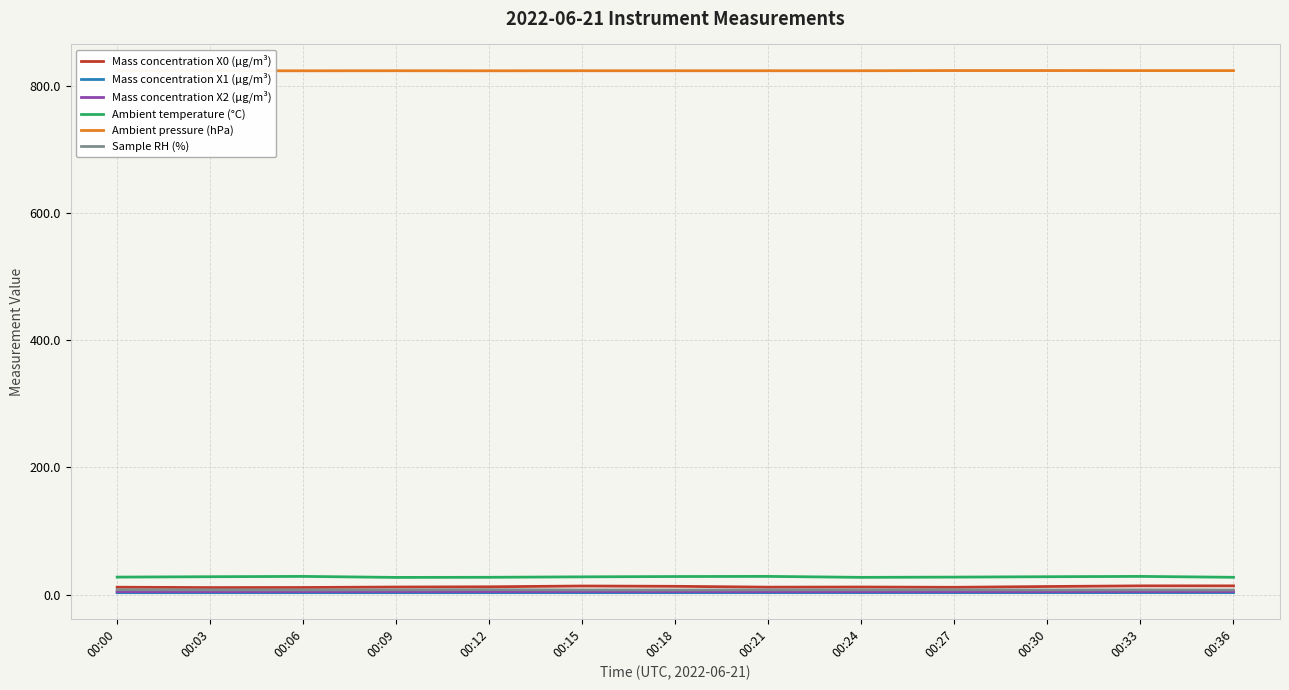

What is the maximum value shown in the chart?

824.7